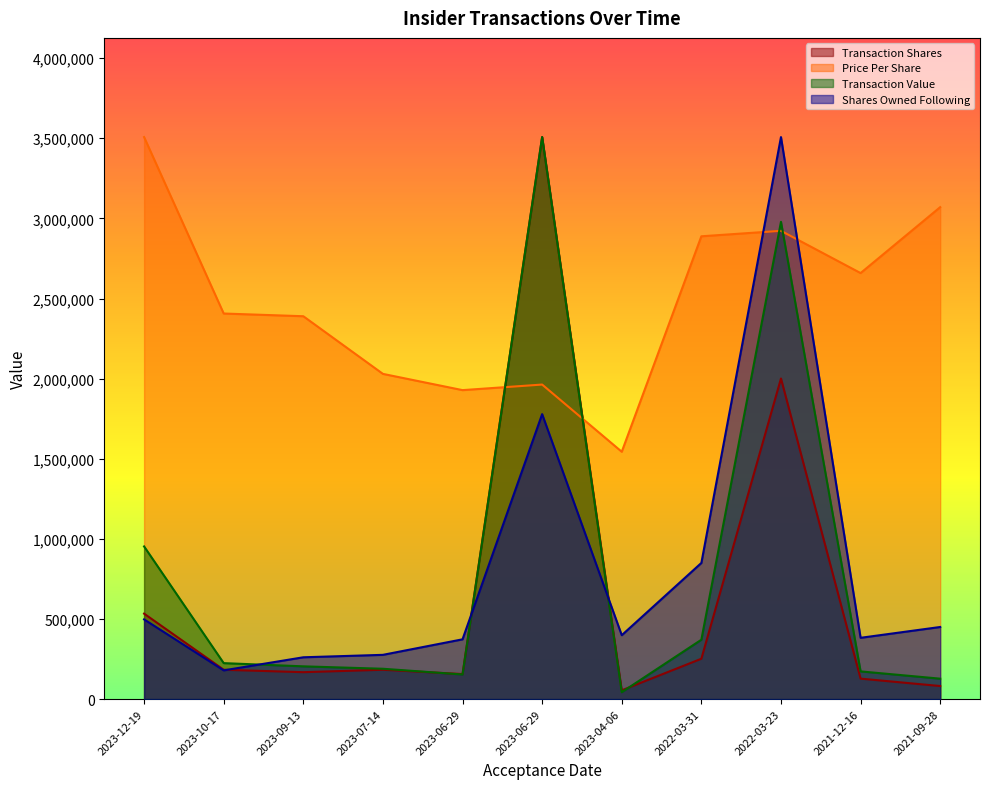

Reading left to right, list all the values displayed in this chart.

transactionShares: 533204.5	183050.9	167875.0	183050.9	156190.9	3507630.4	54559.4	251812.5	2000767.7	127585.0	81419.4
transactionPricePerShare: 3507630.4	2406339.8	2389442.8	2029634.8	1928252.5	1963040.5	1543595.9	2888402.9	2922485.3	2658801.7	3070294.8
transactionValue: 952748.8	224388.1	204340.0	189261.0	153423.3	3507630.4	42902.0	370515.0	2978649.9	172805.0	127344.4
sharesOwnedFollowingTransaction: 497406.2	179193.1	260863.5	276085.0	372976.9	1778451.4	398719.4	849714.5	3507630.4	382404.9	449937.7